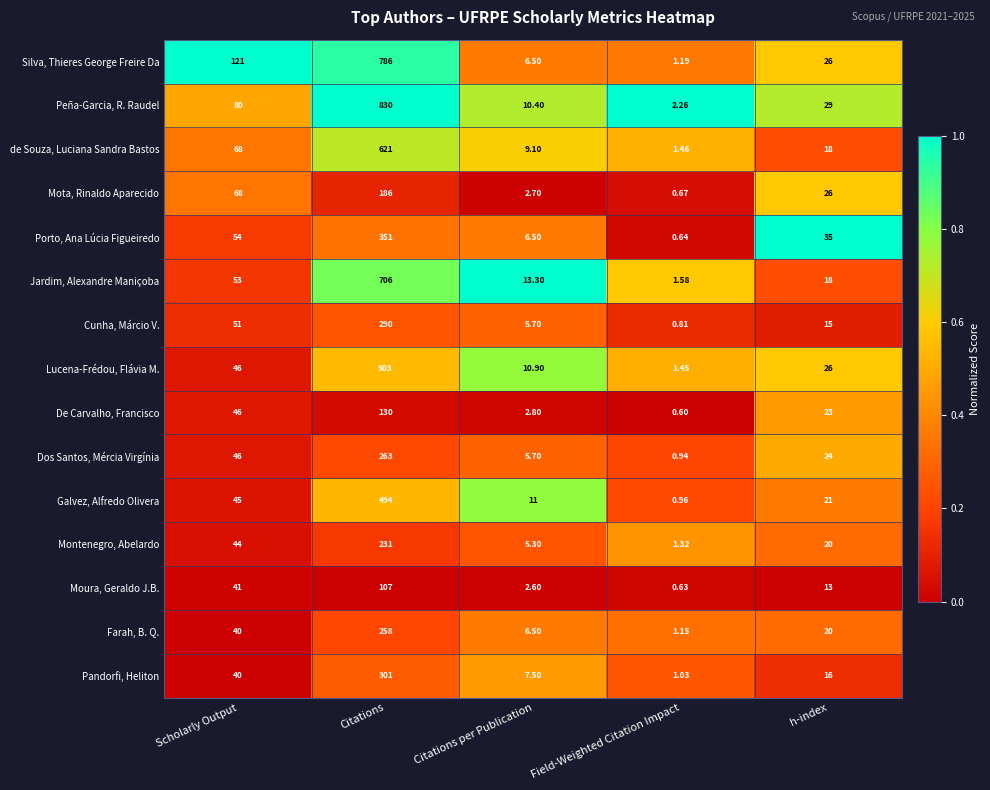

Which series has the widest spread of values?

Peña-Garcia, R. Raudel